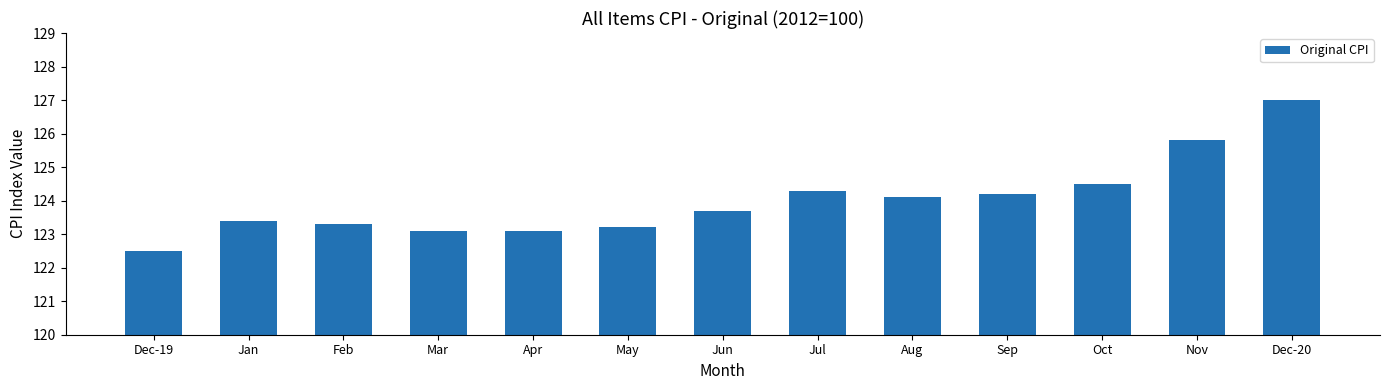

What is the difference between the maximum and minimum values?

4.5